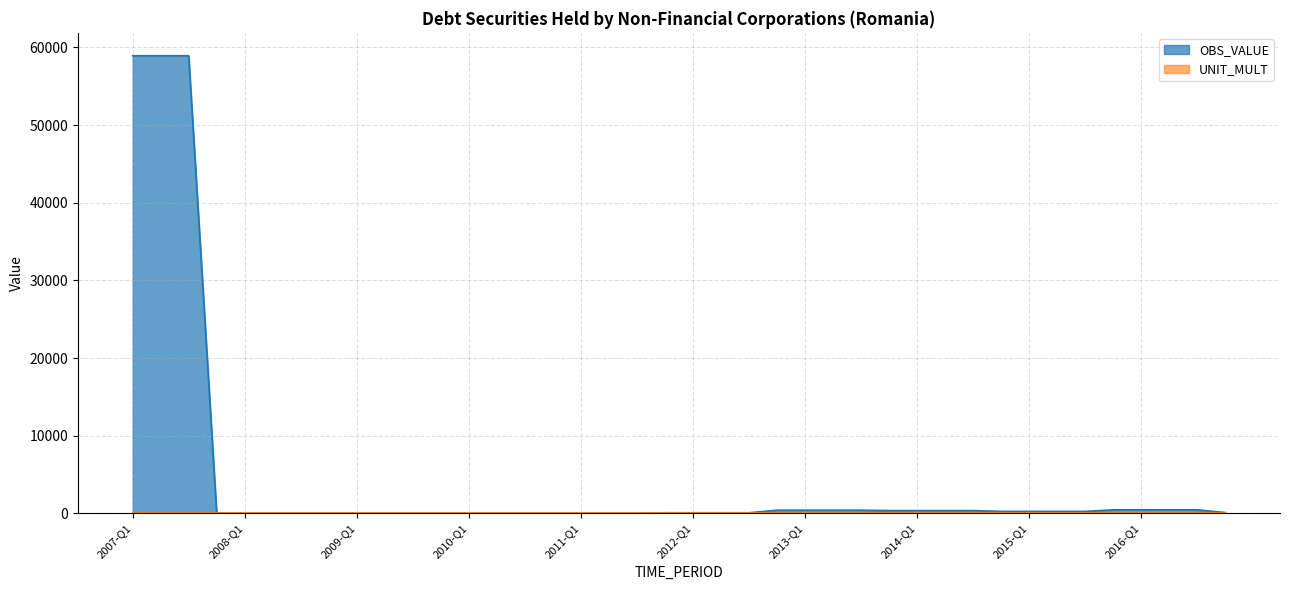

The chart shows a value of 356.3 at 2014-Q3. True or false?

True